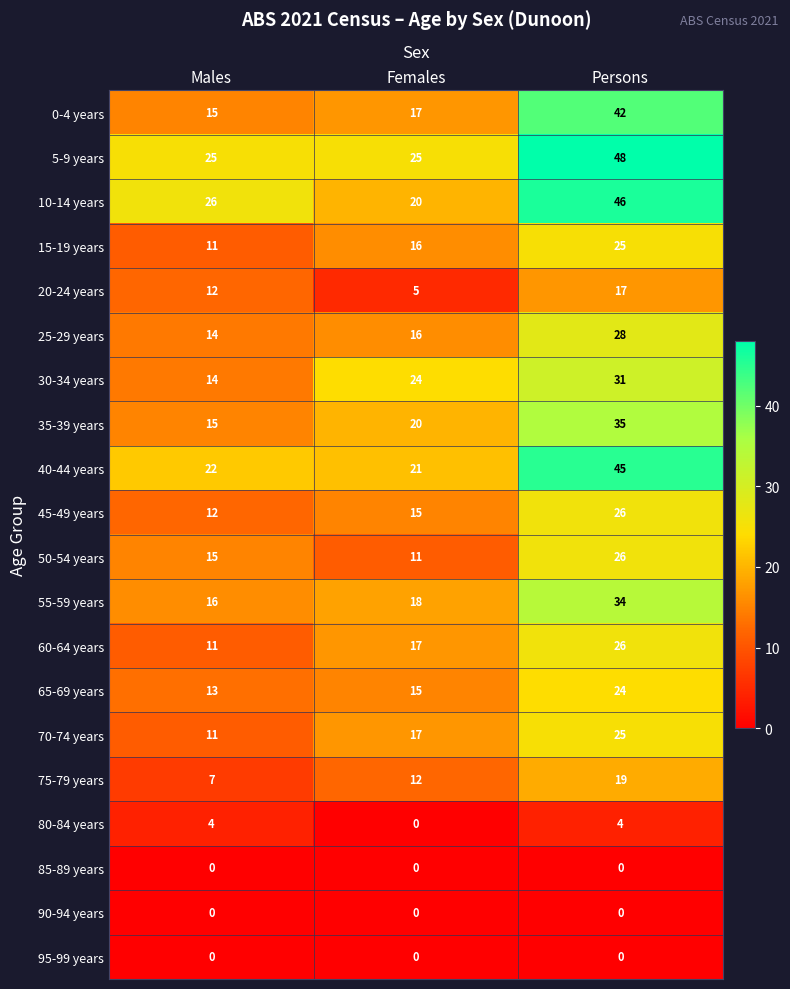

Count the 10-14 years values in the range 20 to 46.

3